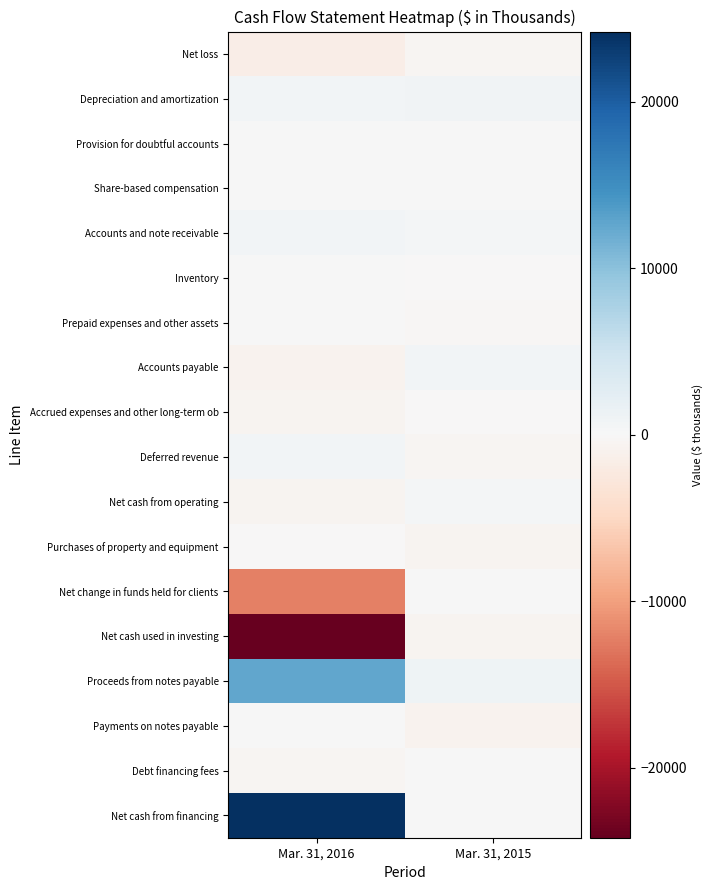

Reading left to right, what are all the values shown in this chart?

Net loss: Mar. 31, 2016=-1554	Mar. 31, 2015=-483
Depreciation and amortization: Mar. 31, 2016=716	Mar. 31, 2015=785
Provision for doubtful accounts: Mar. 31, 2016=10	Mar. 31, 2015=15
Share-based compensation: Mar. 31, 2016=39	Mar. 31, 2015=37
Accounts and note receivable: Mar. 31, 2016=723	Mar. 31, 2015=401
Inventory: Mar. 31, 2016=150	Mar. 31, 2015=-93
Prepaid expenses and other assets: Mar. 31, 2016=187	Mar. 31, 2015=-195
Accounts payable: Mar. 31, 2016=-798	Mar. 31, 2015=648
Accrued expenses and other long-term ob: Mar. 31, 2016=-748	Mar. 31, 2015=-65
Deferred revenue: Mar. 31, 2016=637	Mar. 31, 2015=-512
Net cash from operating: Mar. 31, 2016=-638	Mar. 31, 2015=546
Purchases of property and equipment: Mar. 31, 2016=-5	Mar. 31, 2015=-658
Net change in funds held for clients: Mar. 31, 2016=-12189	Mar. 31, 2015=0
Net cash used in investing: Mar. 31, 2016=-24205	Mar. 31, 2015=-632
Proceeds from notes payable: Mar. 31, 2016=12500	Mar. 31, 2015=1000
Payments on notes payable: Mar. 31, 2016=0	Mar. 31, 2015=-887
Debt financing fees: Mar. 31, 2016=-438	Mar. 31, 2015=0
Net cash from financing: Mar. 31, 2016=24201	Mar. 31, 2015=29